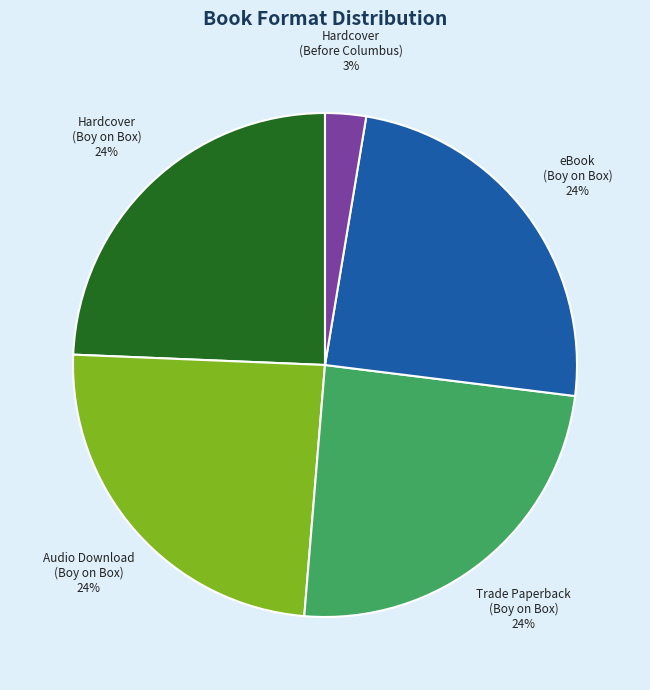

To the nearest percent, what percentage of the pie is Hardcover (Before Columbus)?

3%